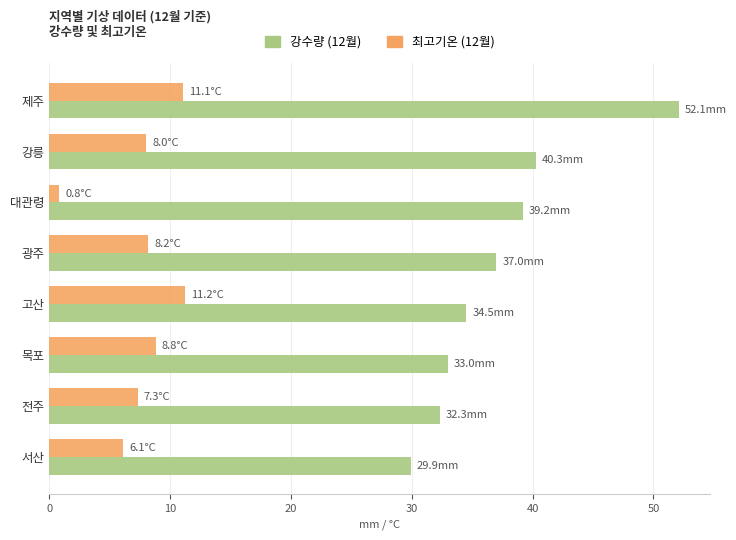

Which series has the widest spread of values?

강수량 (12월)